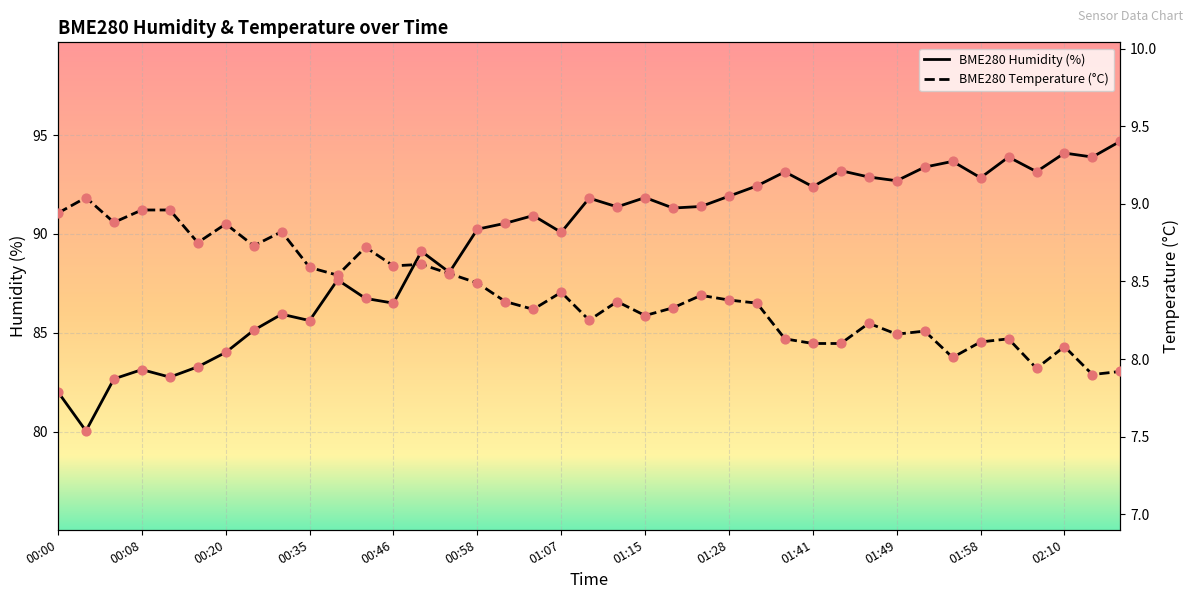

Which series contains the lowest Y value?

BME280_temperature